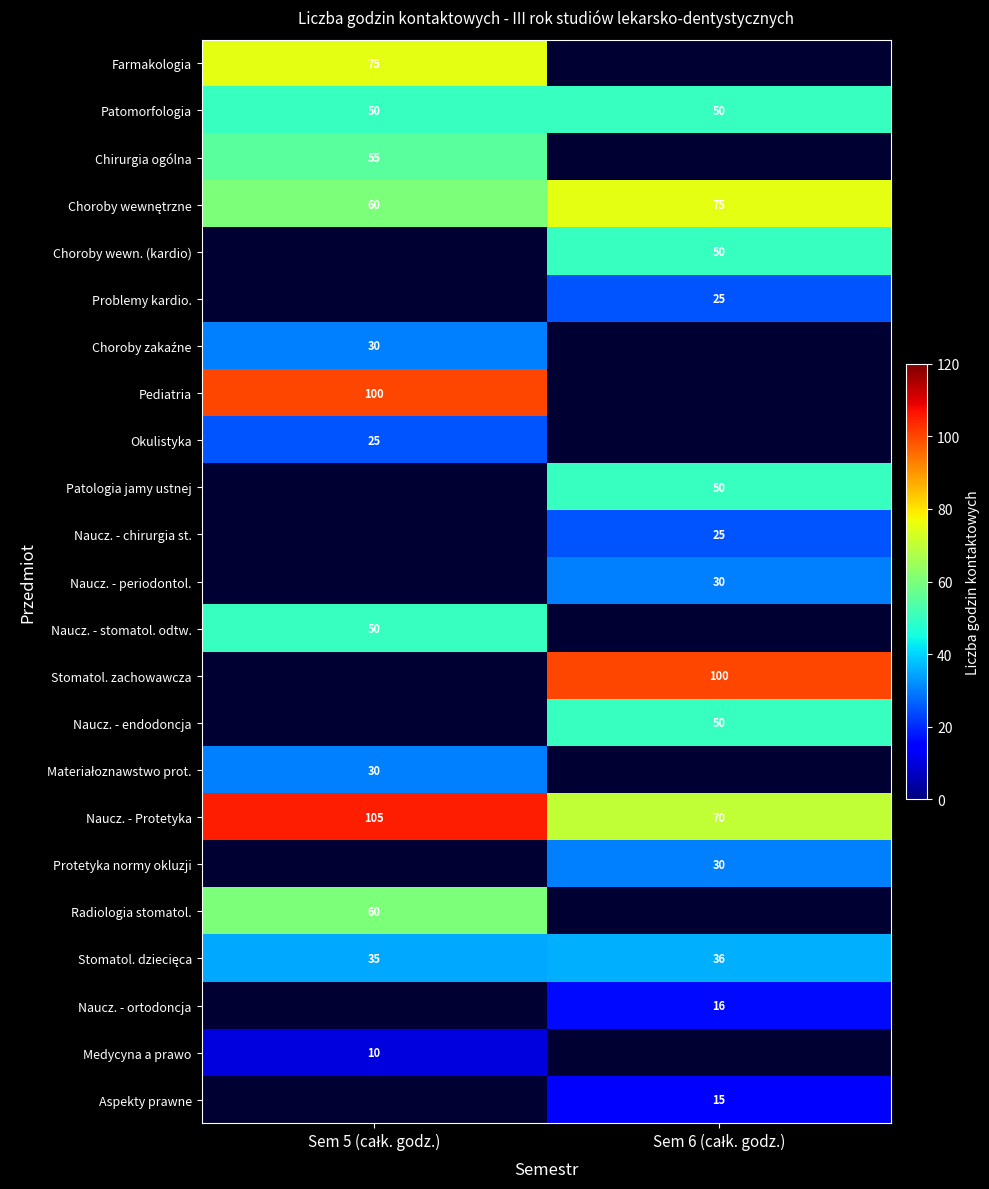

Which category has the lowest value in the Patomorfologia series?

Sem 5 (całk. godz.)